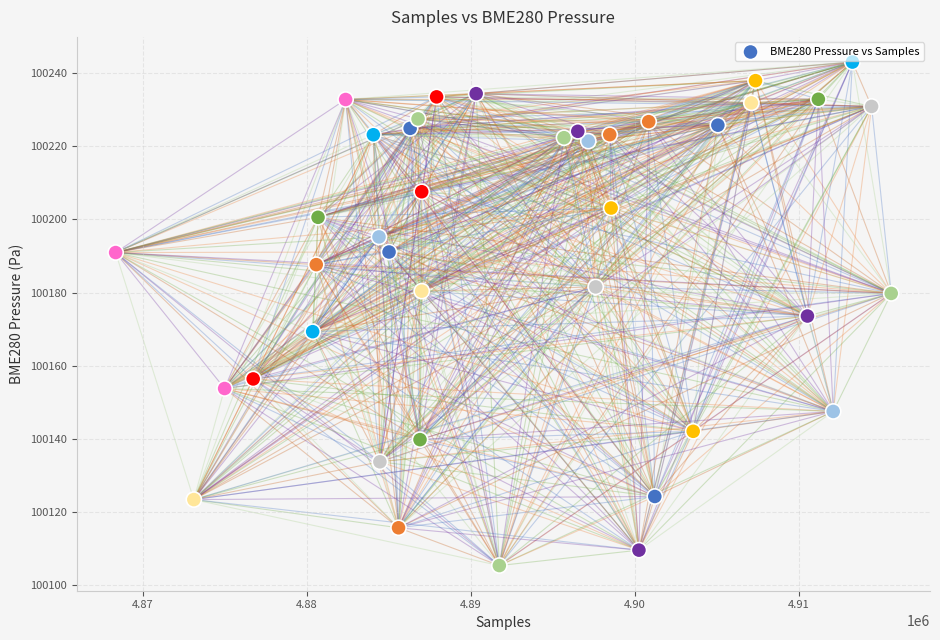

What is the range of X values (max minus min)?

47287.0